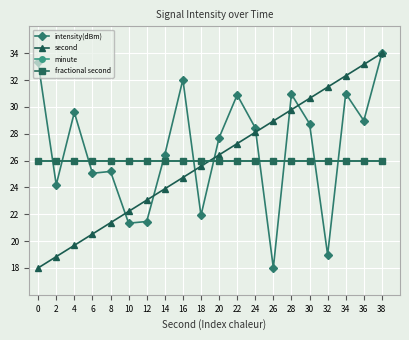

What is the approximate value of intensity(dBm) at 36?

29.0